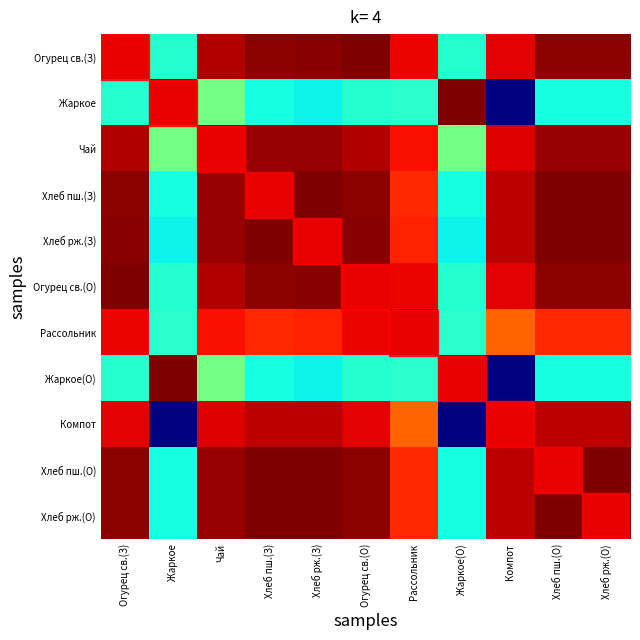

At how many categories does at least one series exceed 226?

11